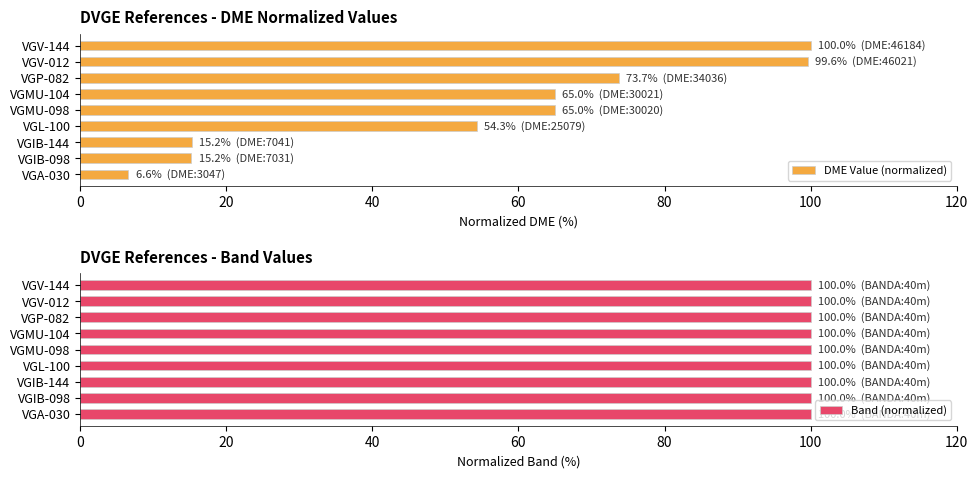

What is the difference between the maximum and minimum values in the DME Value (normalized) series?

93.4